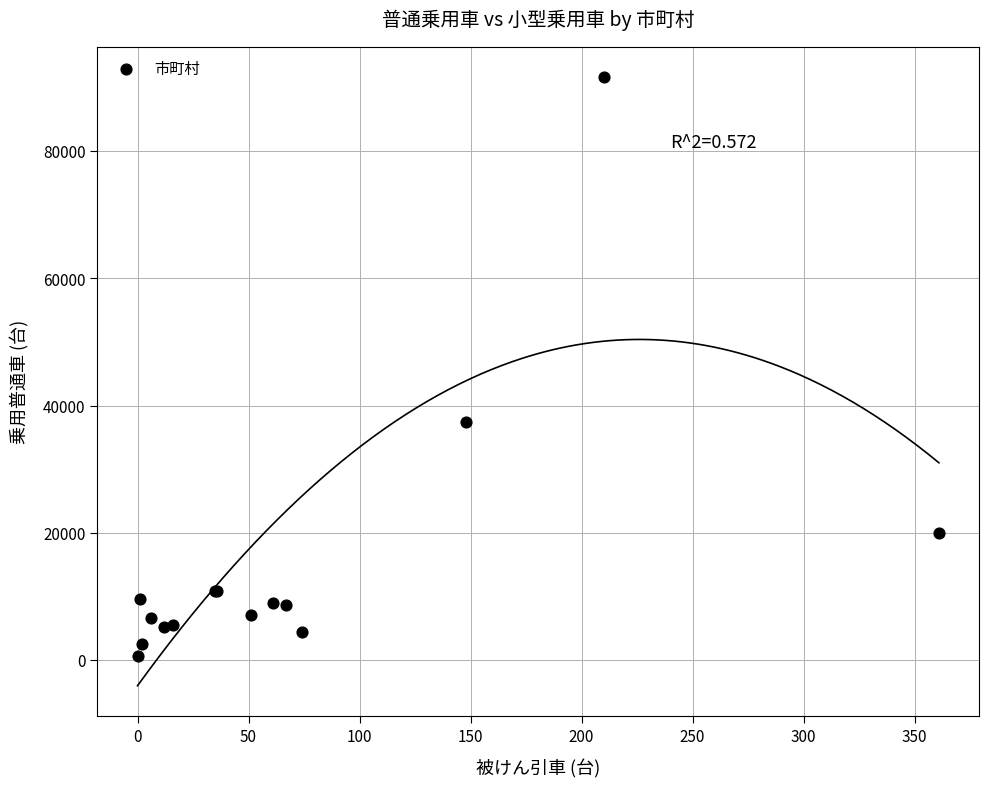

What Y value in the scatter plot is closest to 46159?

37329